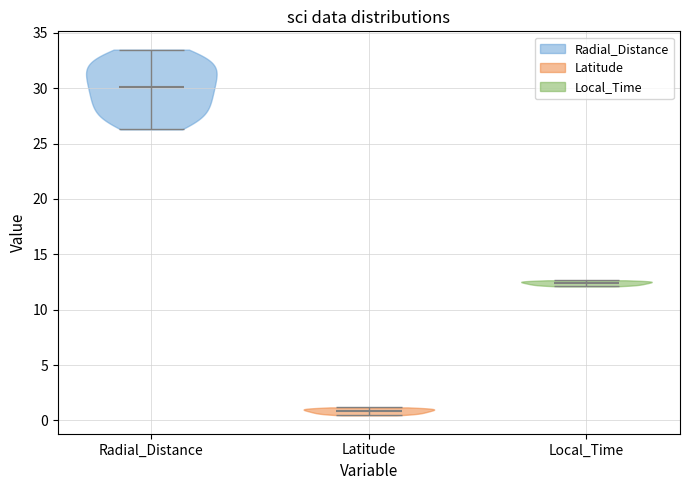

Reading left to right, read every violin against the y-axis: where its median line is, and the lowest and highest points it reaches. The values are not printed on the chart, so give them approximately, as read against the axis.

Radial_Distance: median line 30.0, lowest point 26.5, highest point 33.5
Latitude: median line 1.0, lowest point 0.5, highest point 1.0
Local_Time: median line 12.5, lowest point 12.0, highest point 12.5